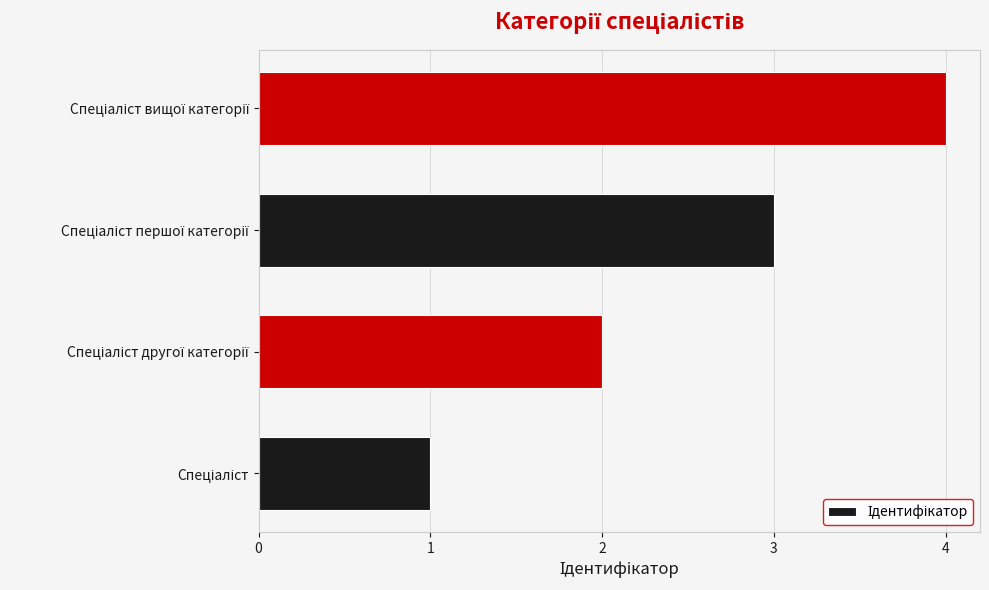

Are the bars grouped side by side (vs. stacked)?

No